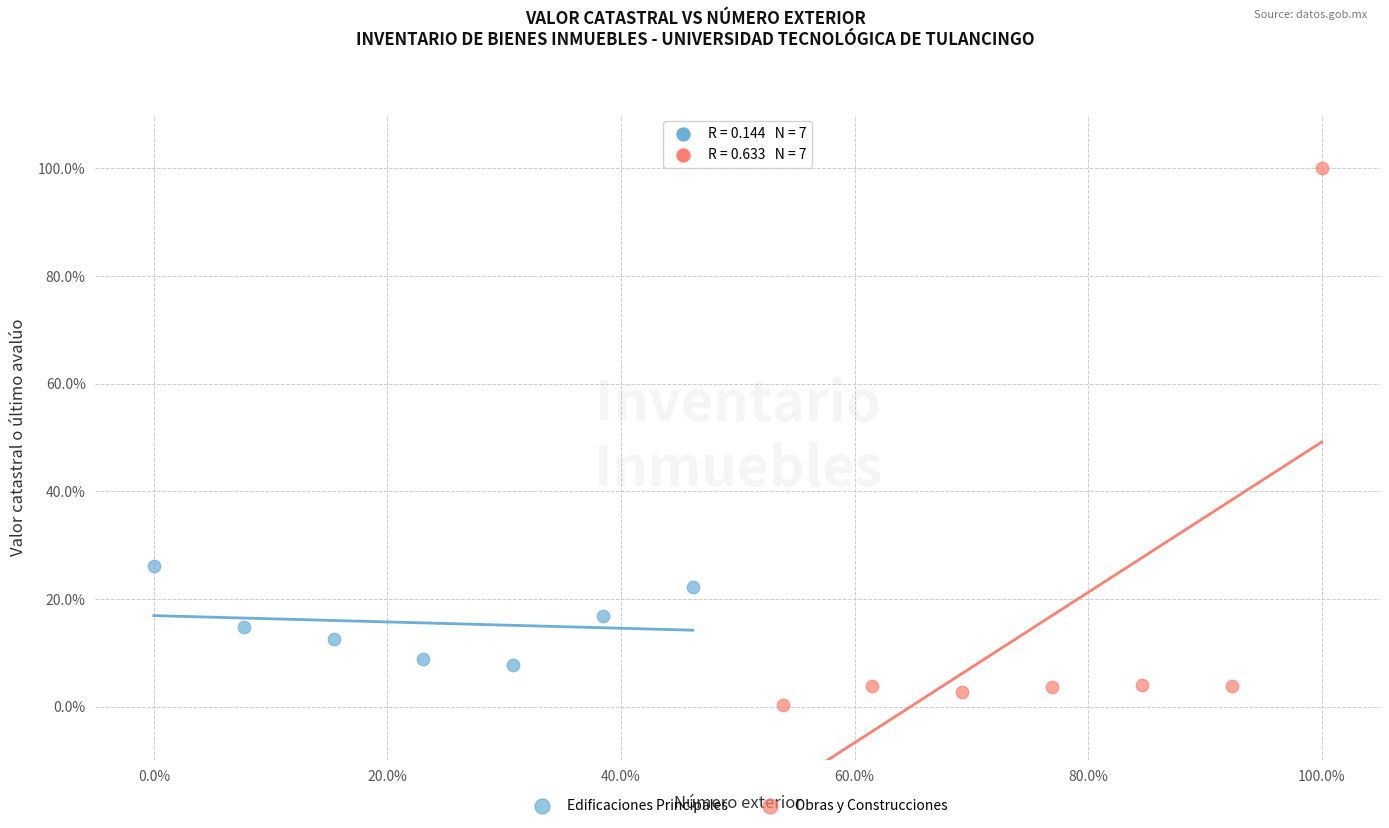

Which series reaches the maximum Y coordinate?

Obras y Construcciones